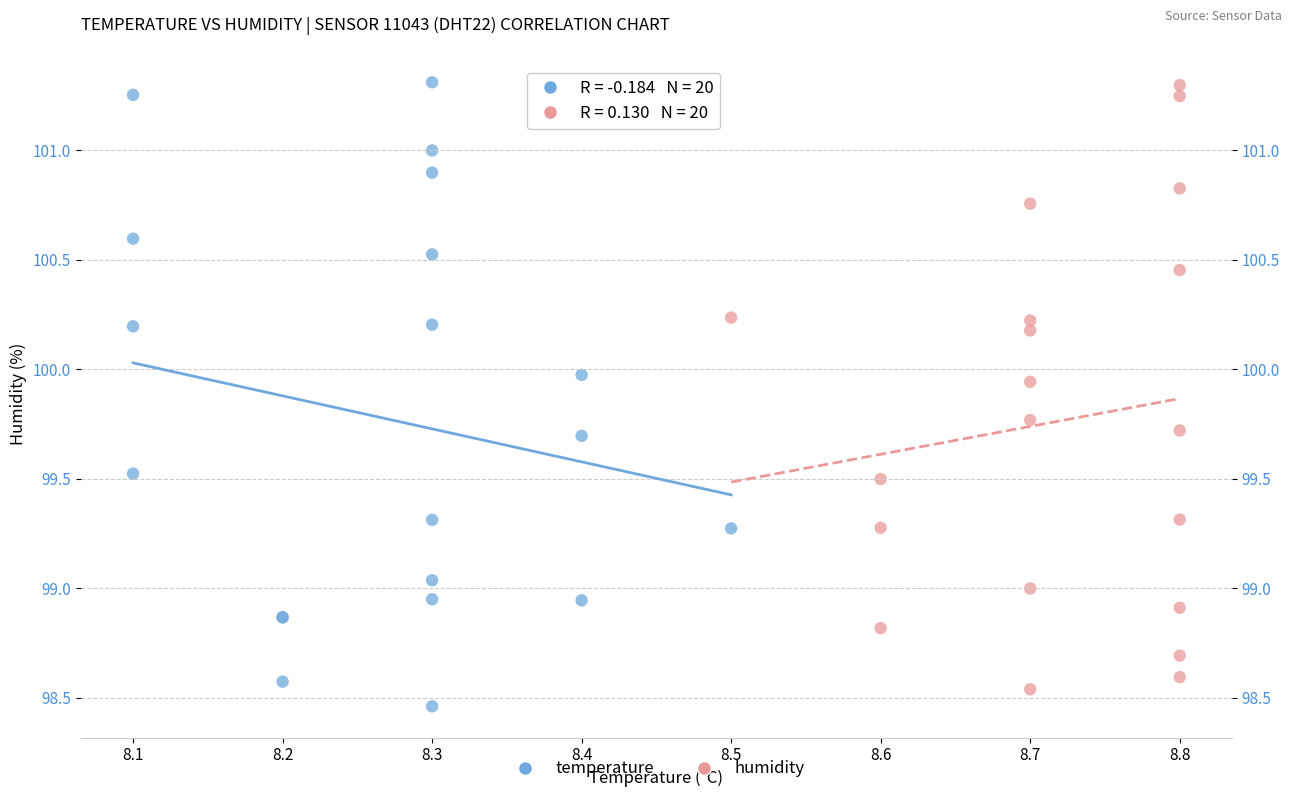

What are all the series names shown in the legend?

temperature, humidity